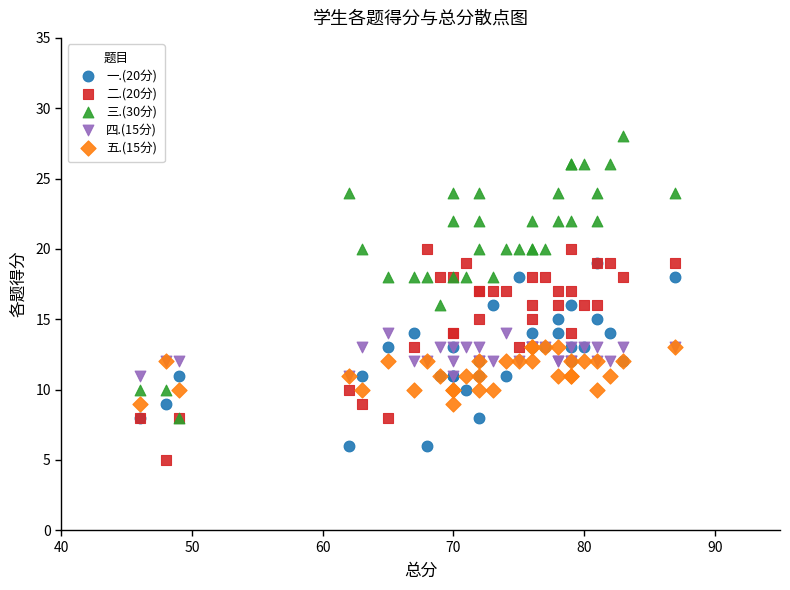

What are all the series names shown in the legend?

一.(20分), 二.(20分), 三.(30分), 四.(15分), 五.(15分)